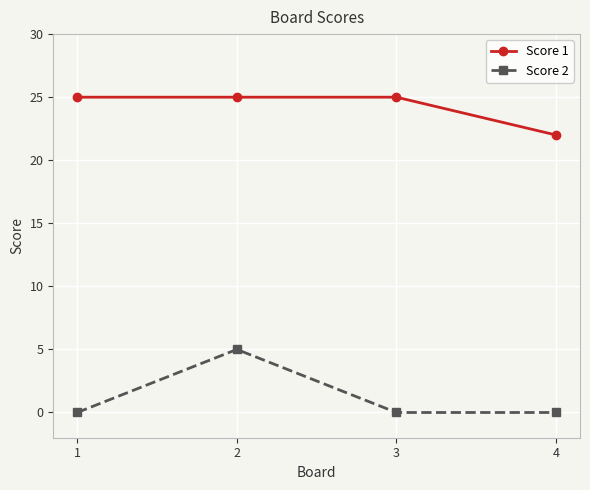

True or false: Score 2 and Score 1 cross at least once.

False